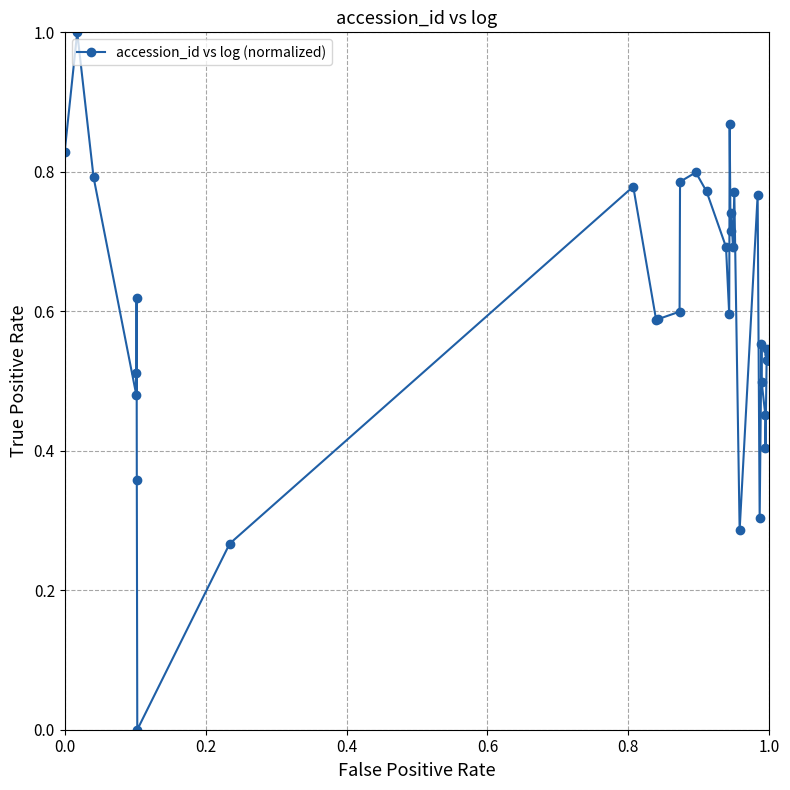

What is the greatest value displayed?

1.0